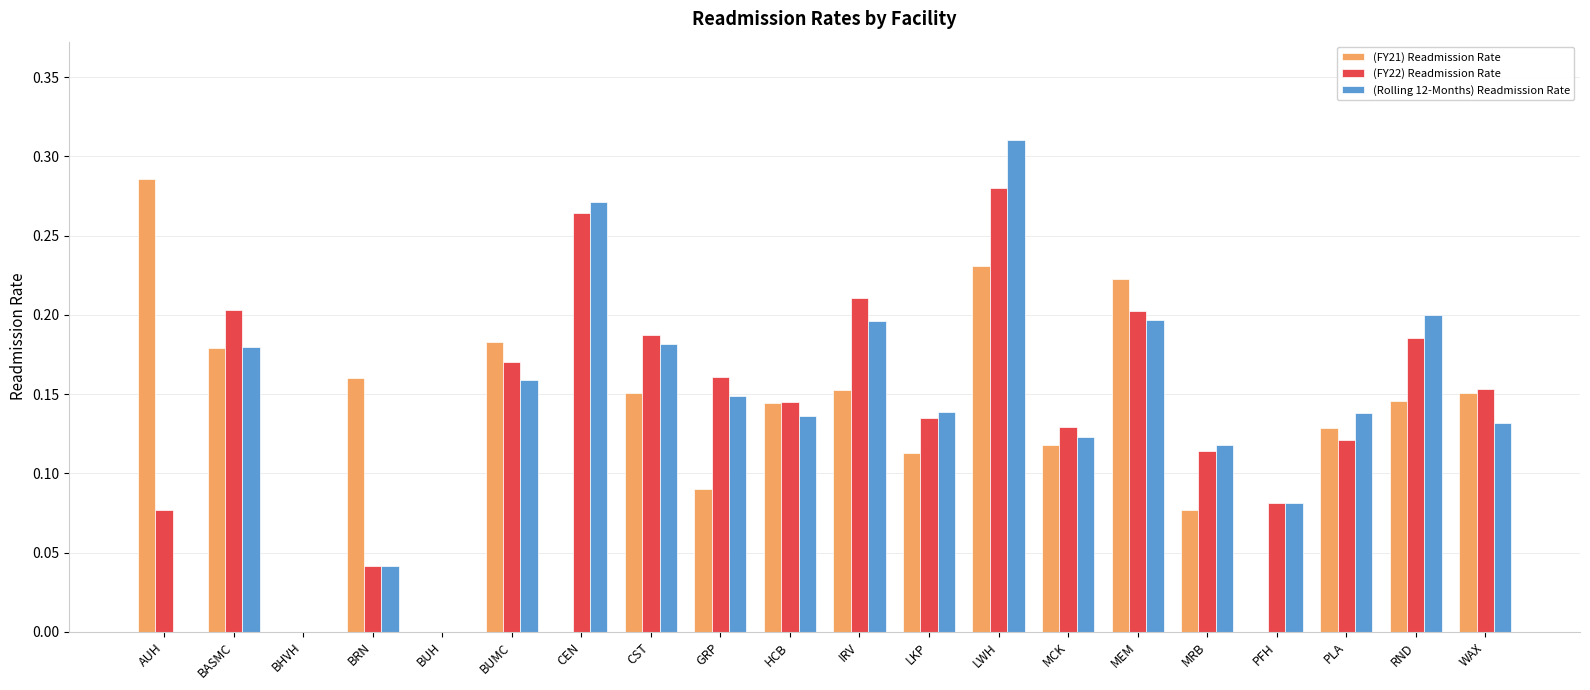

True or false: (Rolling 12-Months) Readmission Rate has a value of 0.3 at BASMC.

False